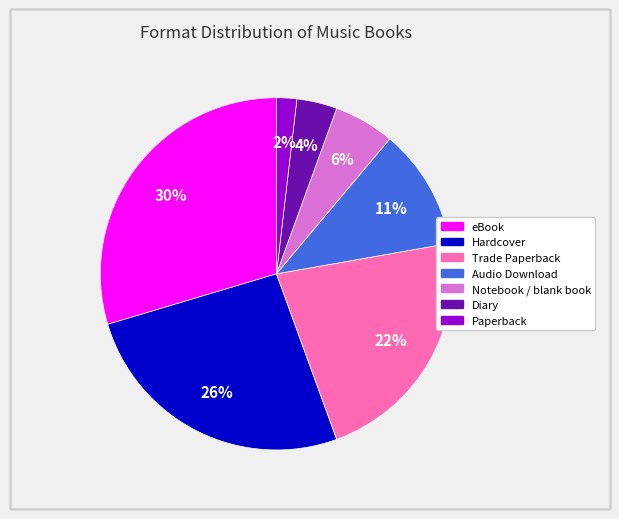

To the nearest percent, what percentage of the pie is Audio Download?

11%